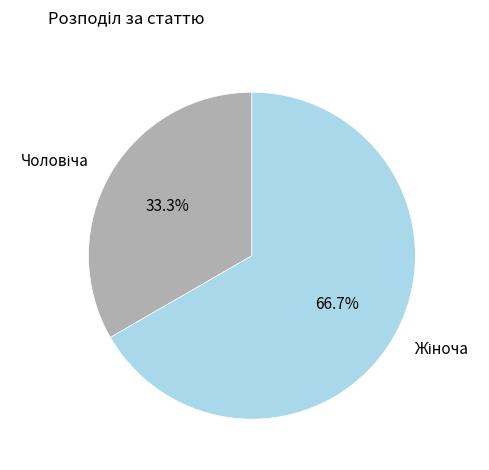

Does any single category account for the majority?

Yes